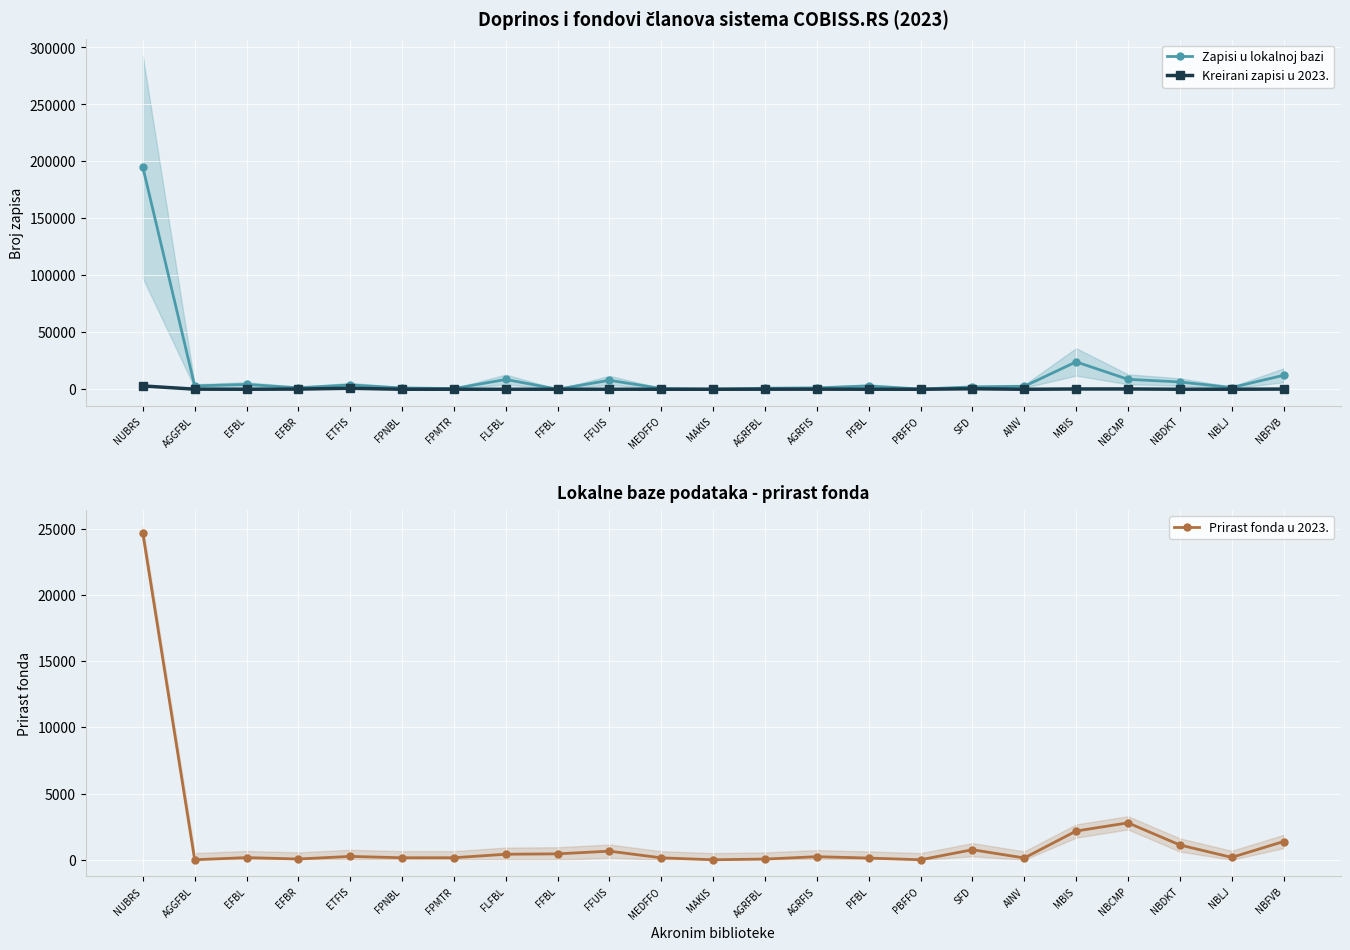

At how many categories does at least one series exceed 152699?

1